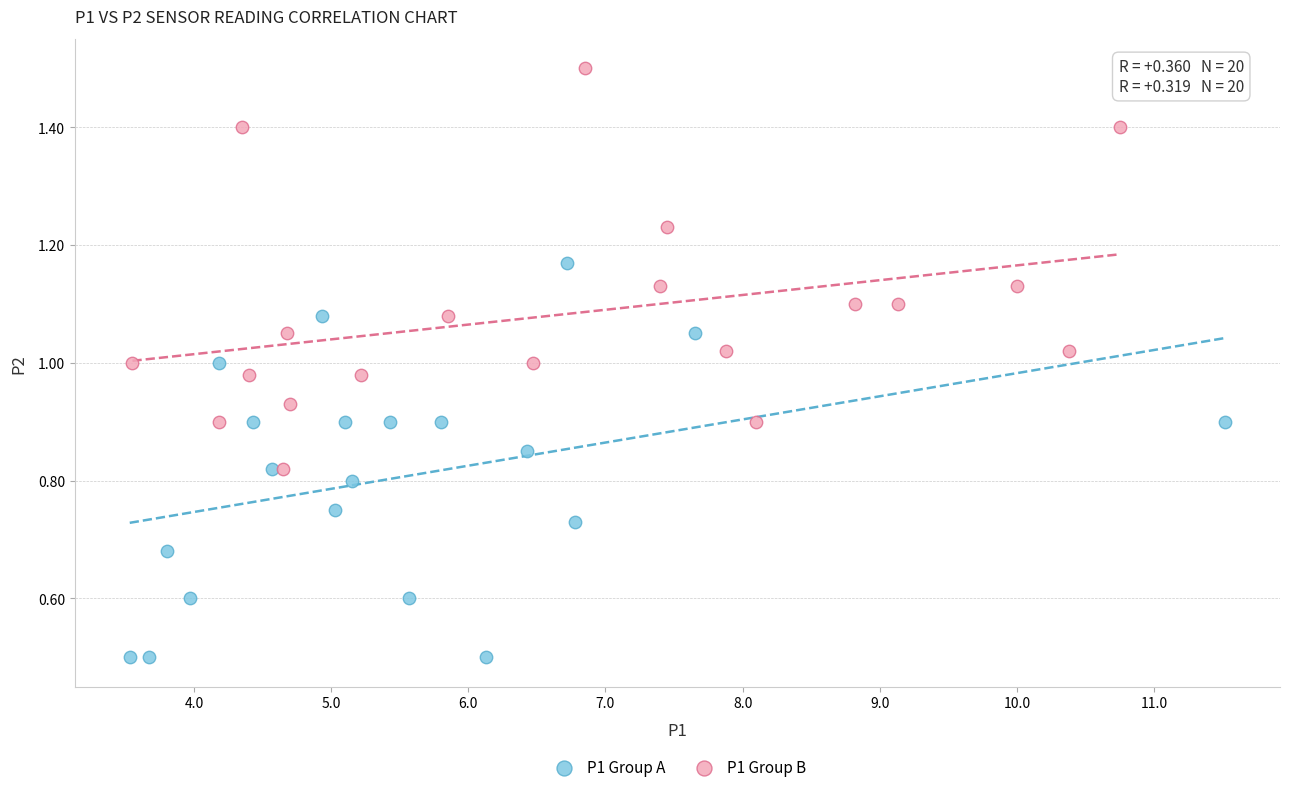

Which series contains the lowest Y value?

P1 Group A